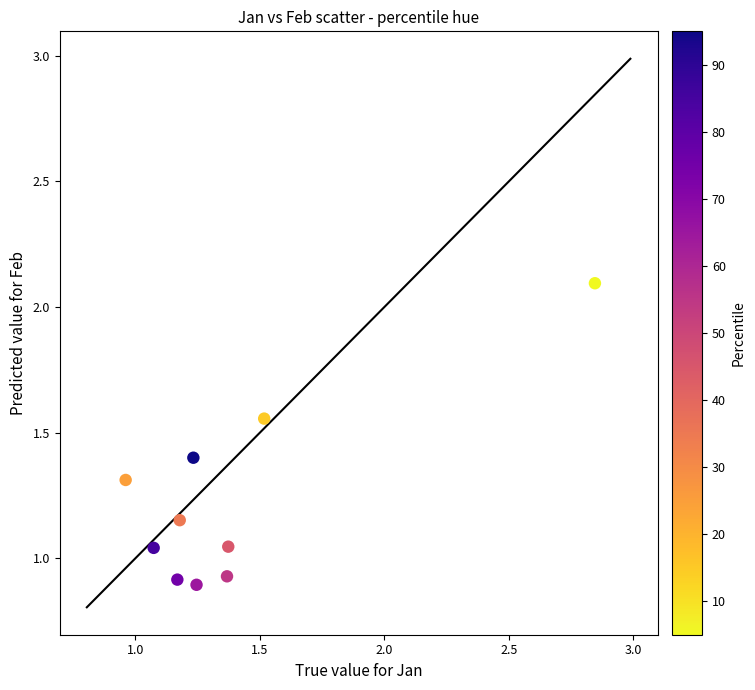

What is the average X value?

1.4